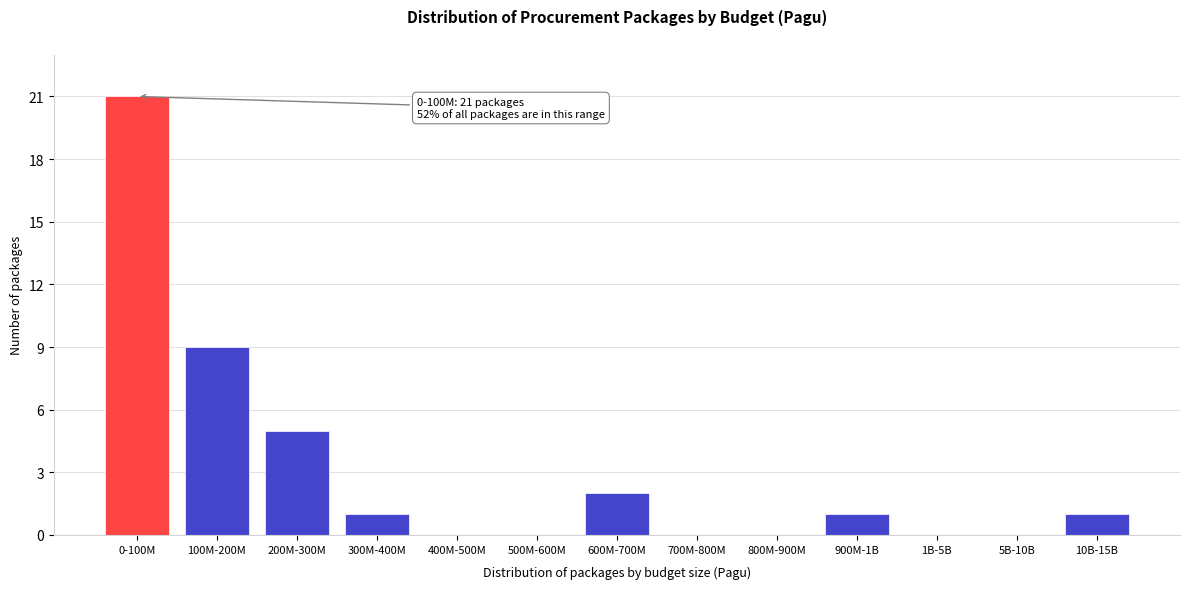

Reading right to left, transcribe all the data shown in this chart.

10B-15B=1	5B-10B=0	1B-5B=0	900M-1B=1	800M-900M=0	700M-800M=0	600M-700M=2	500M-600M=0	400M-500M=0	300M-400M=1	200M-300M=5	100M-200M=9	0-100M=21